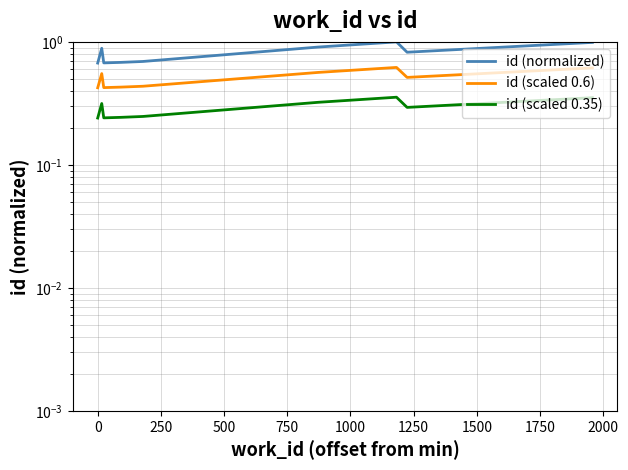

True or false: id (scaled 0.35) and id (normalized) cross at least once.

False